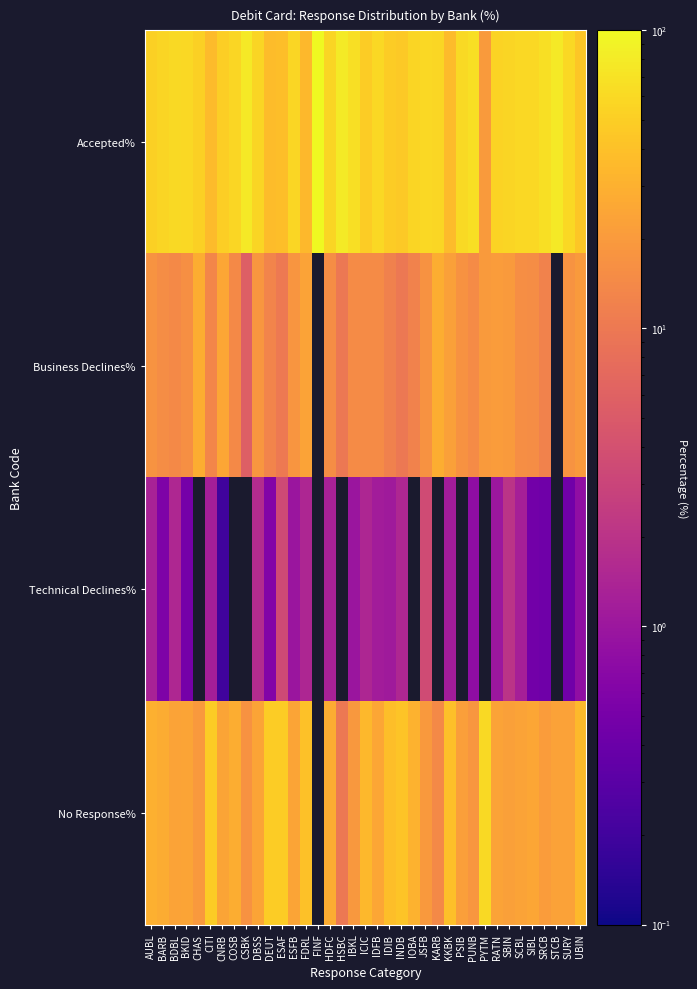

Rank the series at IDFB from highest to lowest value.

Accepted%, No Response%, Business Declines%, Technical Declines%